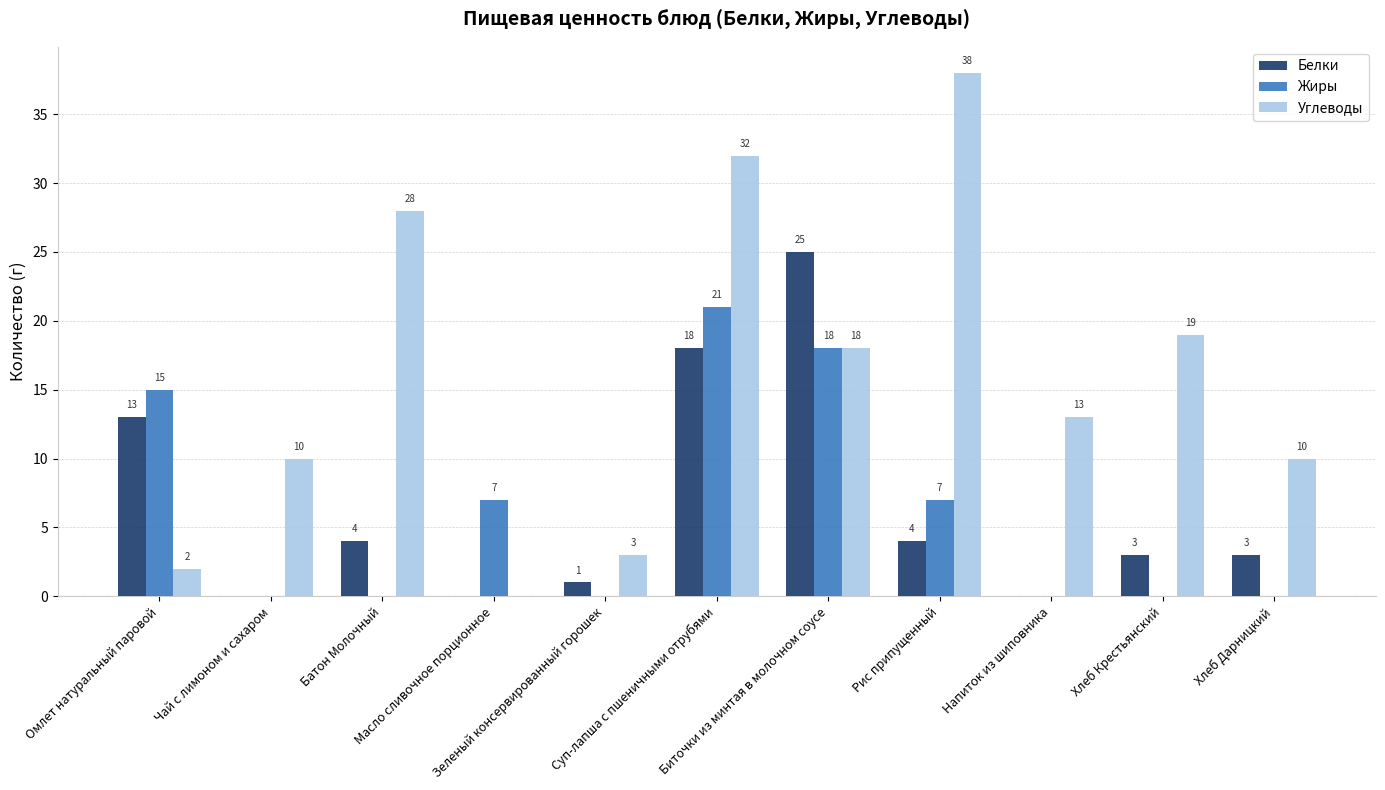

Is the value of Белки at Масло сливочное порционное greater than the value of Жиры at Суп-лапша с пшеничными отрубями?

No